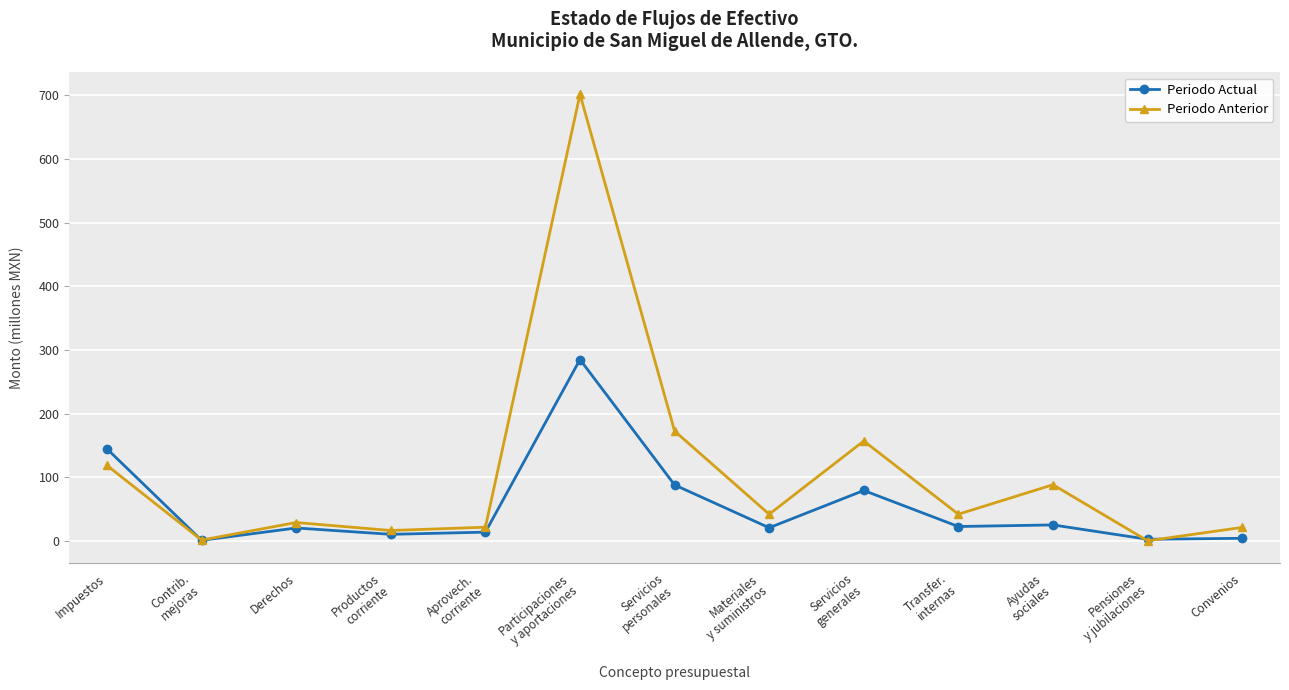

What is the sum of the Periodo Actual values at Pensiones
y jubilaciones and Productos
corriente?

12.6